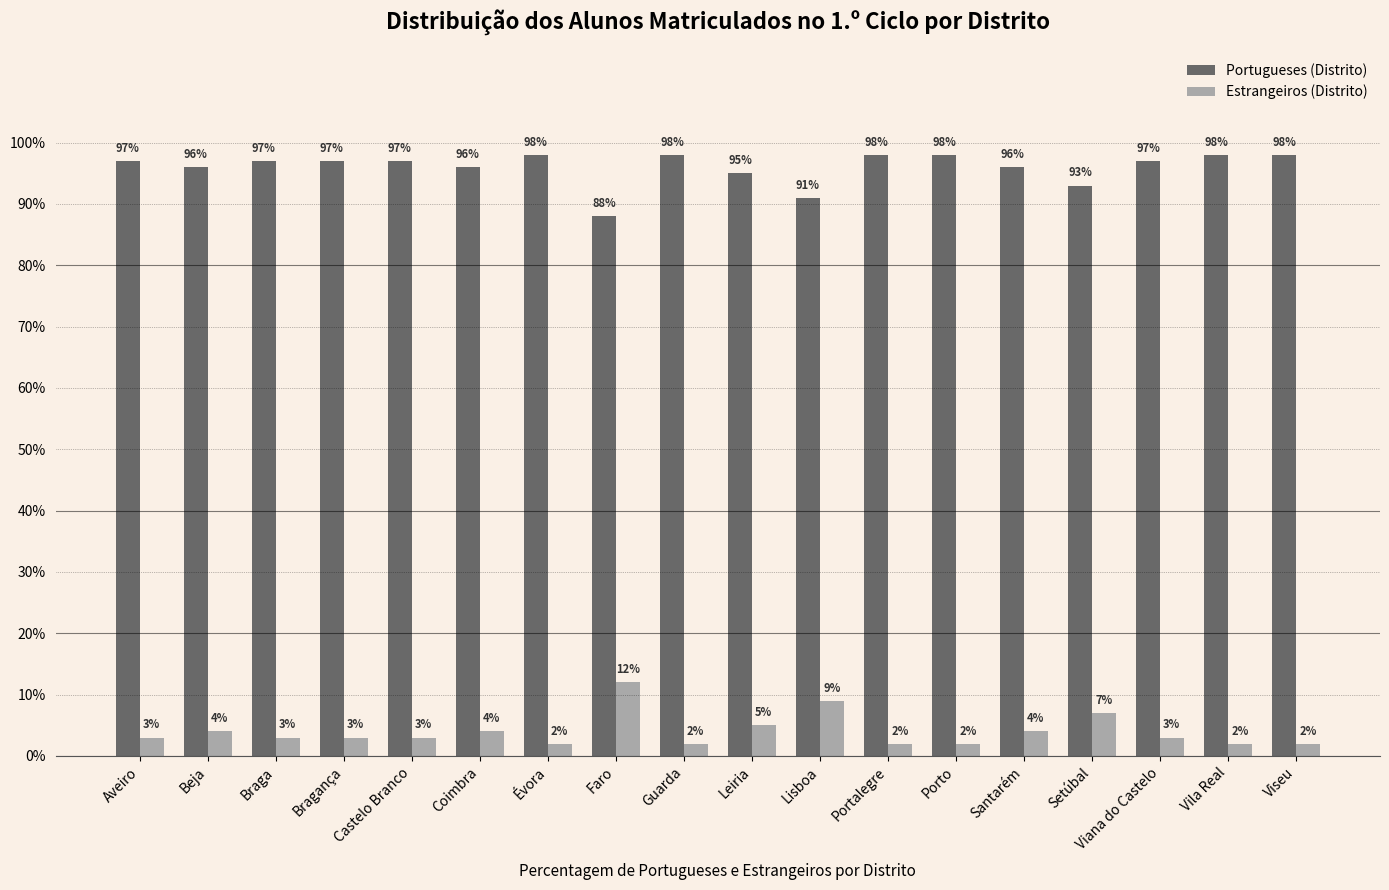

Does the chart contain any negative values?

No